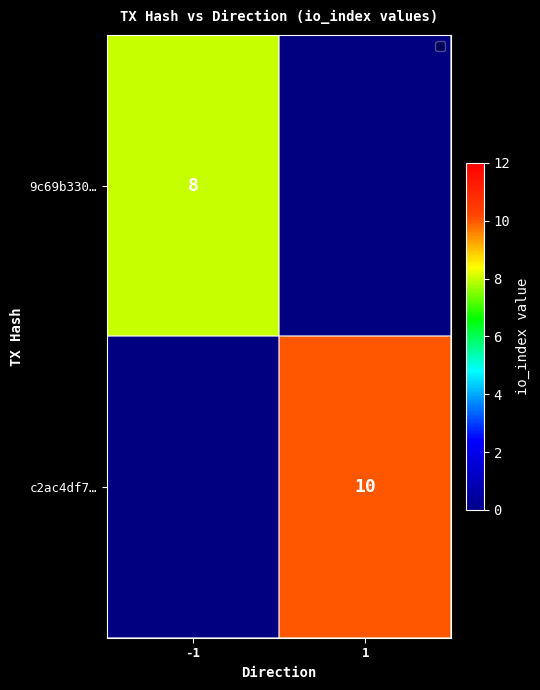

Is it true that c2ac4df7… equals 6.8 at 1?

False